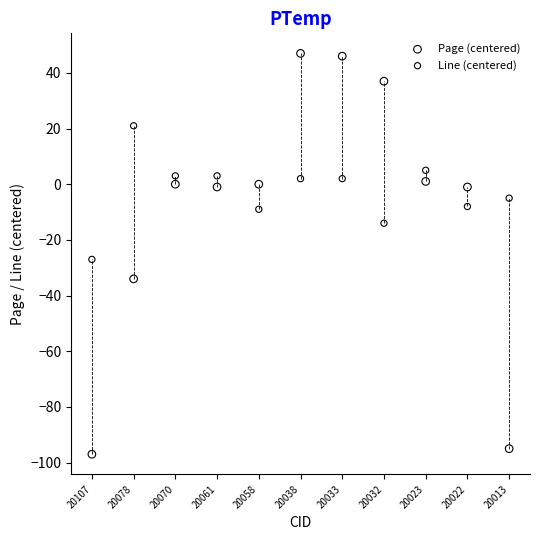

Which series contains the highest Y value?

Page (centered)